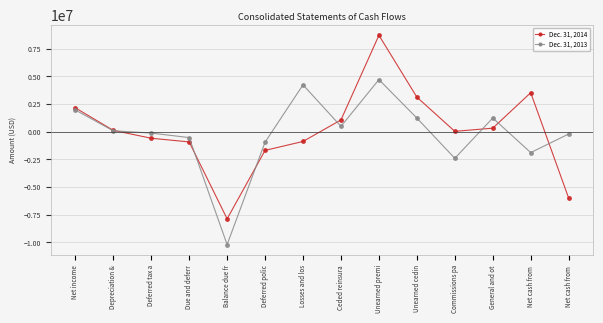

Does the chart have visible grid lines?

Yes